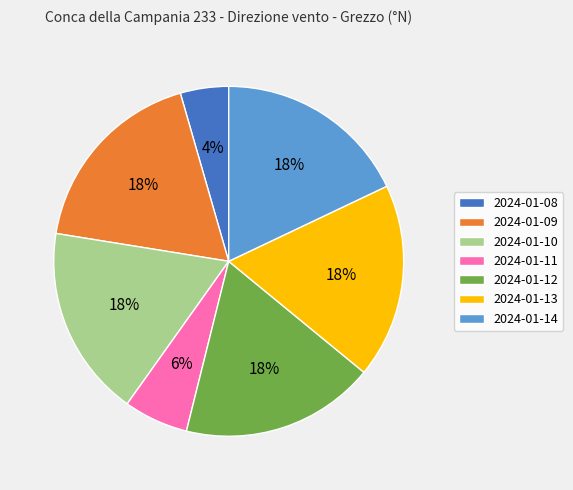

To the nearest percent, what is the combined percentage of 2024-01-13 and 2024-01-08?

22%